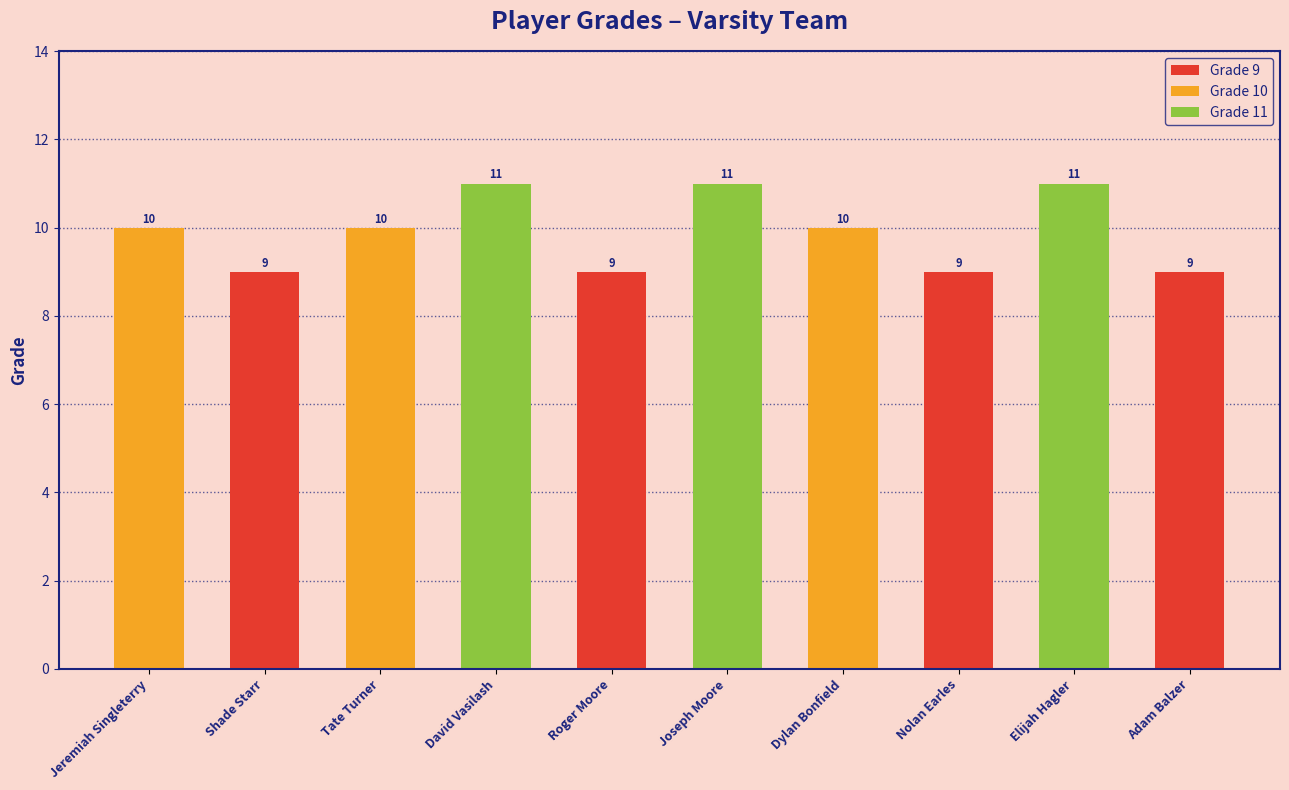

What value does the data have at Dylan Bonfield?

10